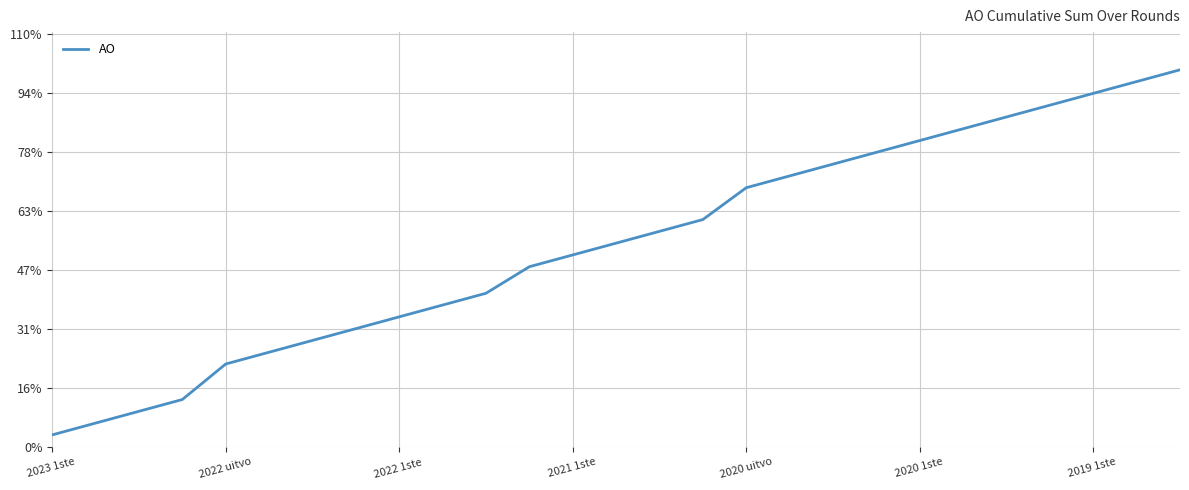

Is this an area chart (filled region under the line)?

No